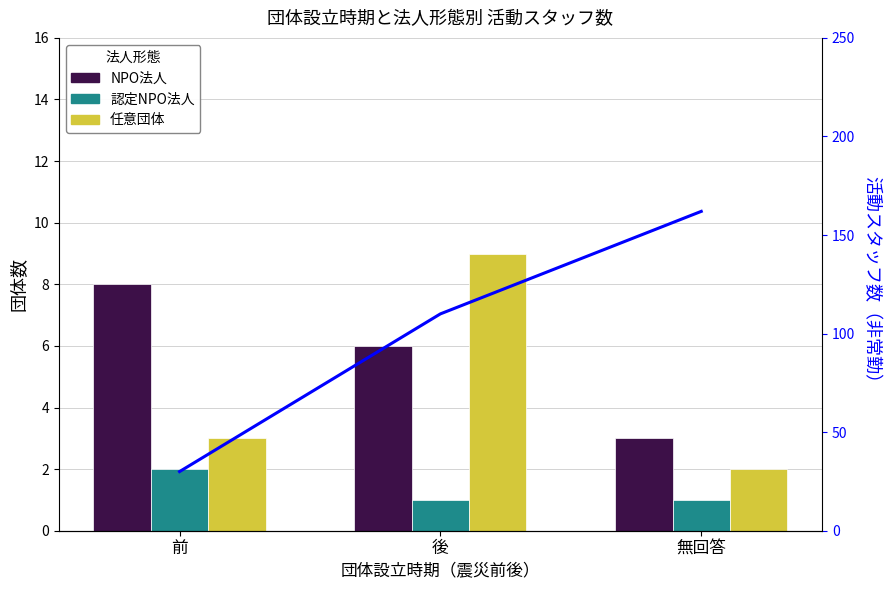

Is it true that 任意団体 equals 3 at 無回答?

False